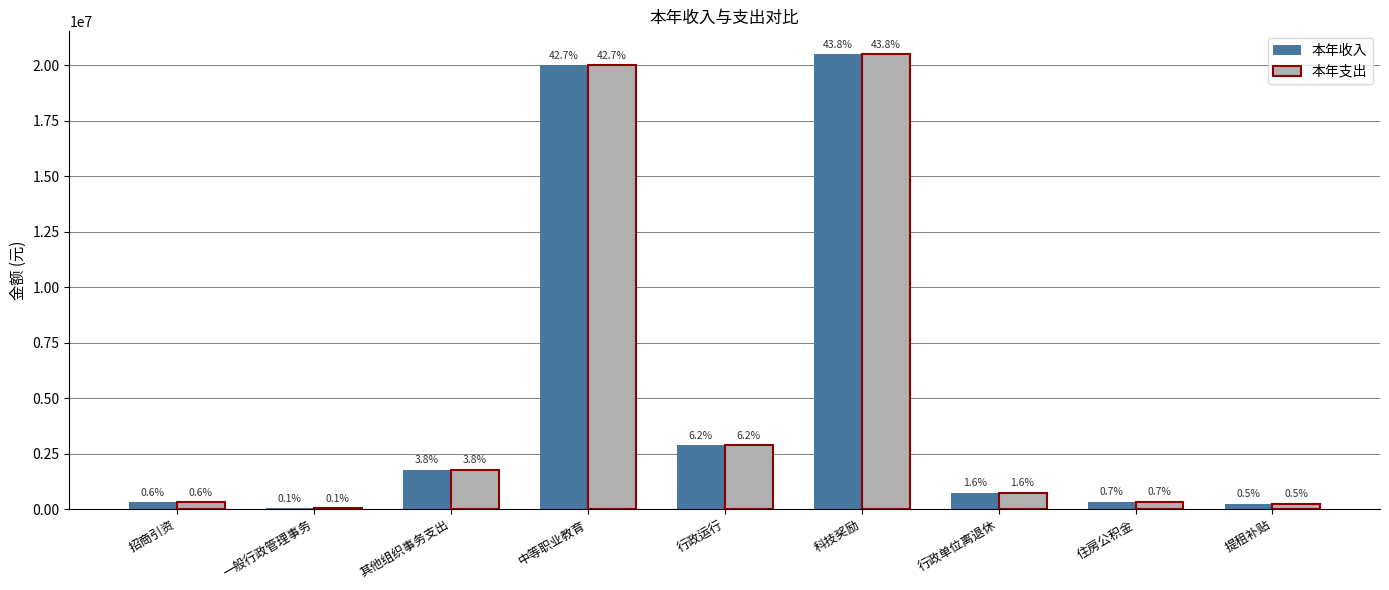

What are all the series names shown in the legend?

本年收入, 本年支出